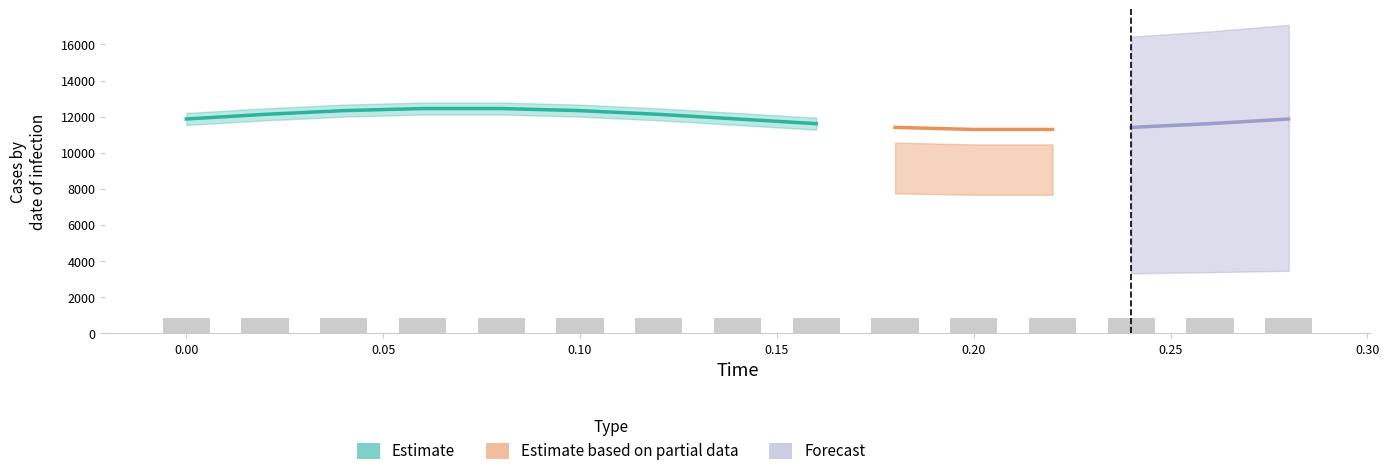

What is the difference between the highest and lowest values at 4?

11903.5